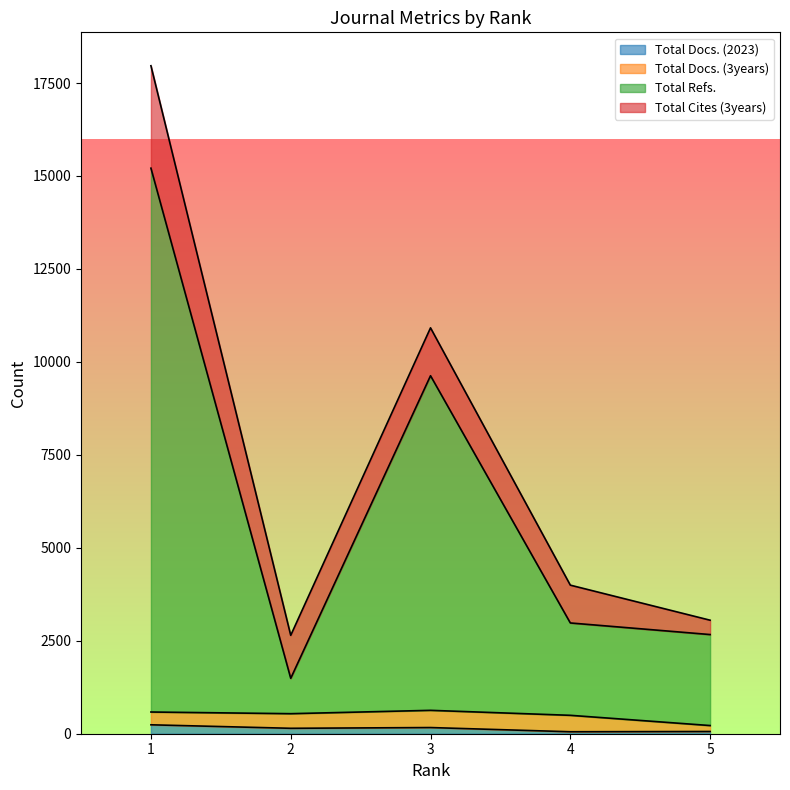

True or false: Total Refs. has a value of 9628 at 3.

True